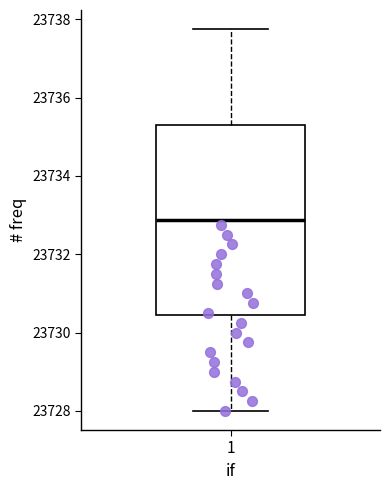

Where is the lower edge of the box at x = 1 on the y-axis? The values are not printed on the chart, so give them approximately, as read against the axis.

23730.4